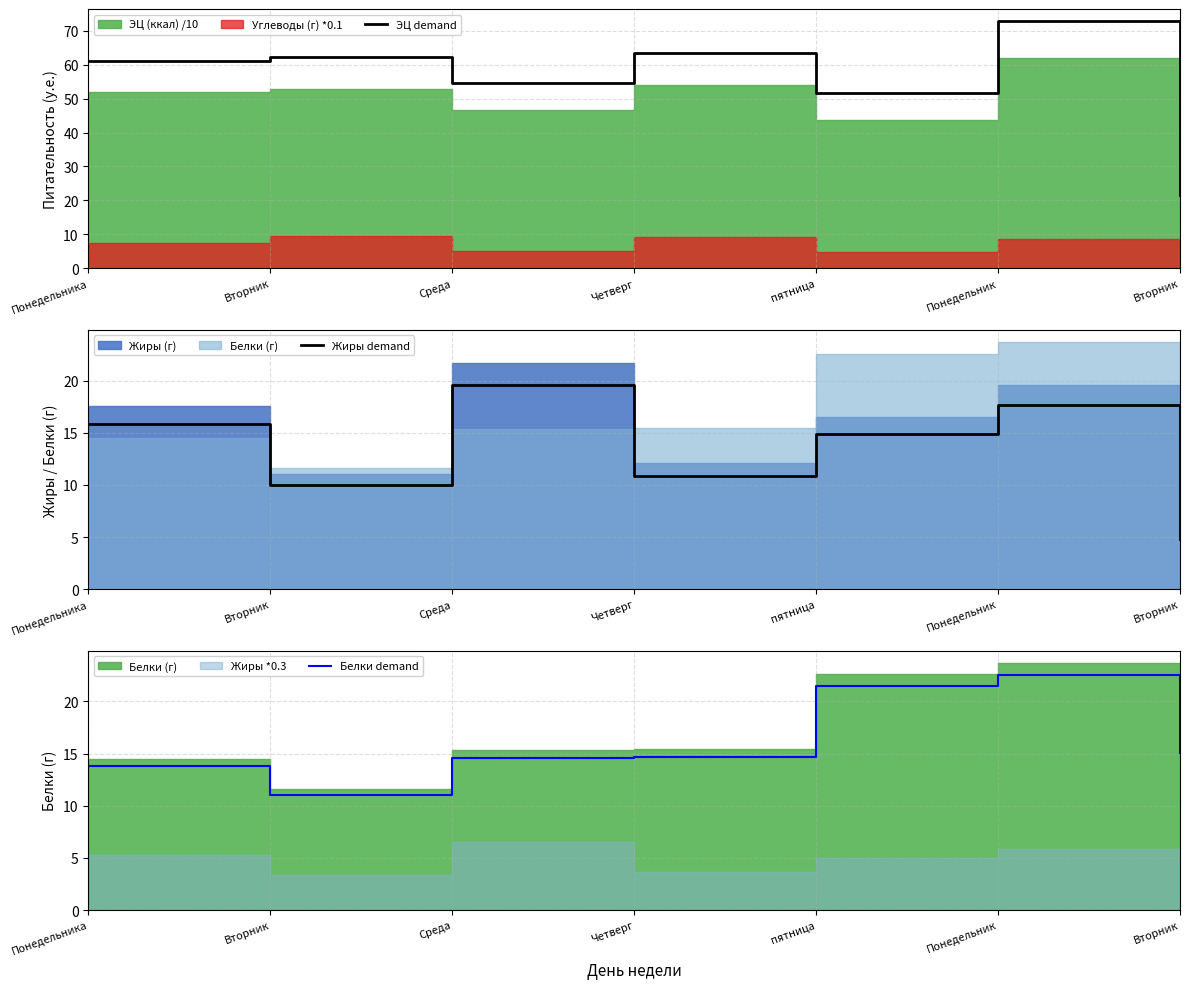

What is the difference between the ЭЦ demand values at пятница and Вторник?

10.7